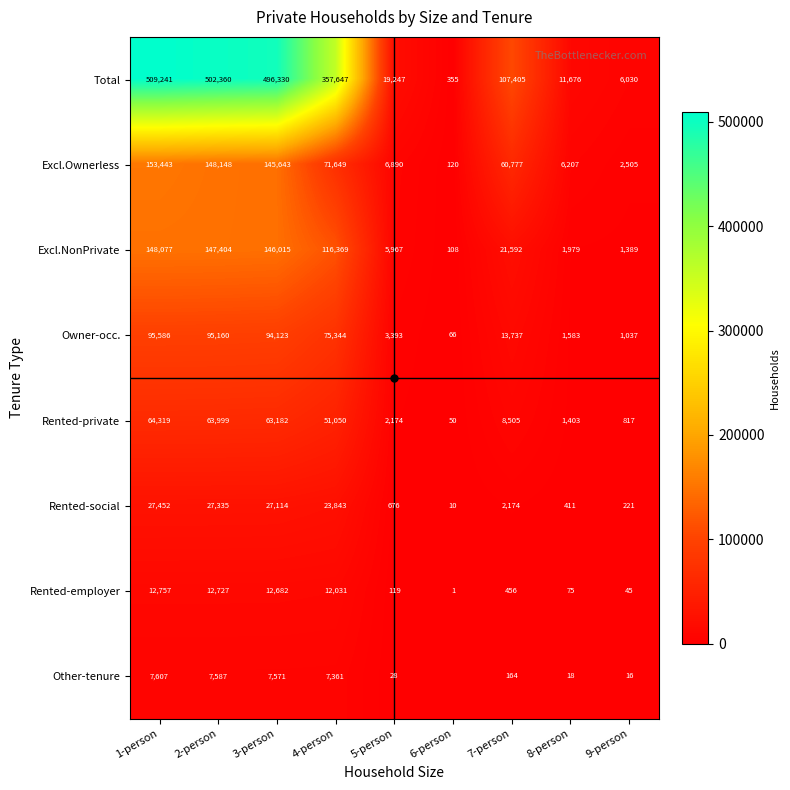

What is the total value across all series at 3-person?

992660